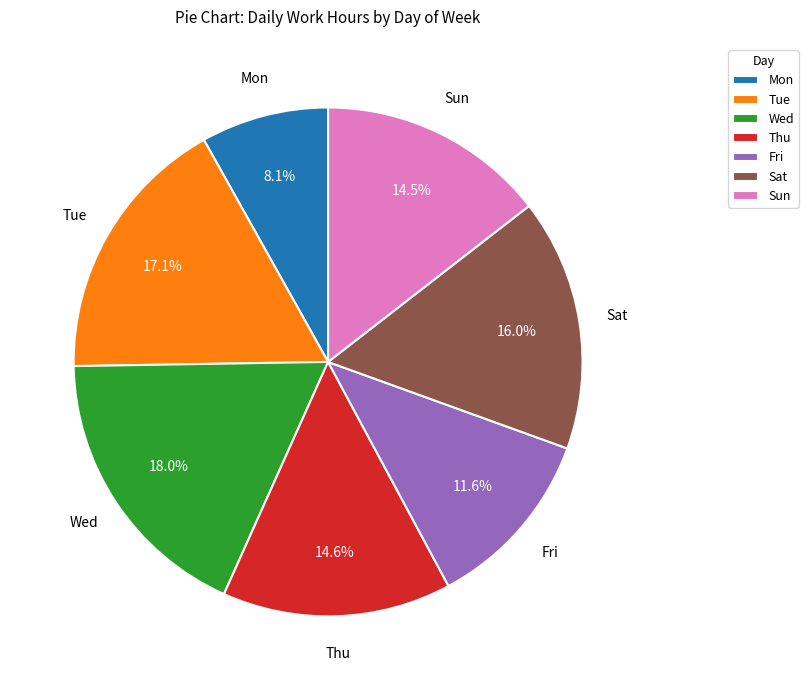

How many segments does this pie chart have?

7